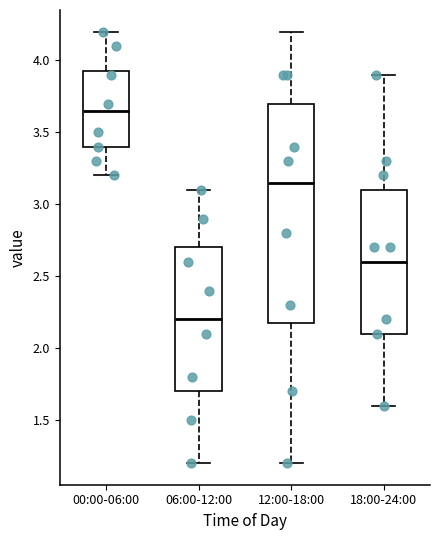

Comparing the boxes themselves (not the whiskers), which one is the tallest?

12:00-18:00